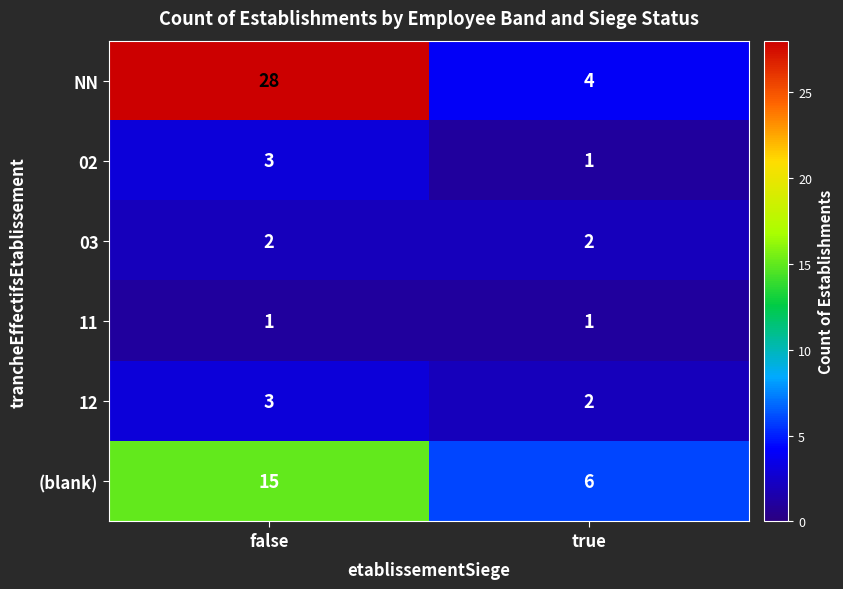

At which category is the sum across all series the highest?

false